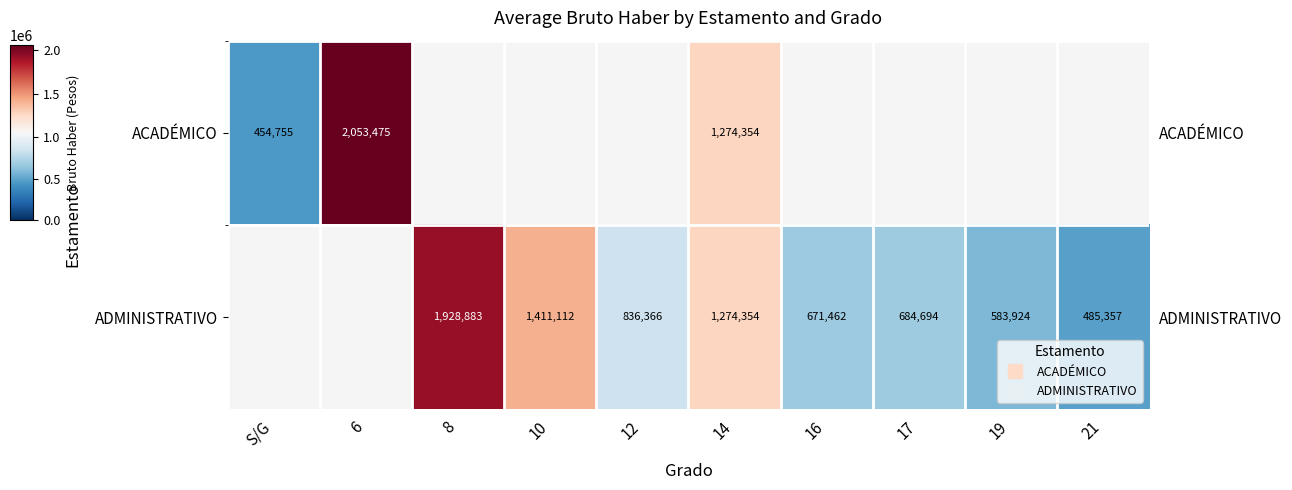

Between 21 and 16, which is larger?

16